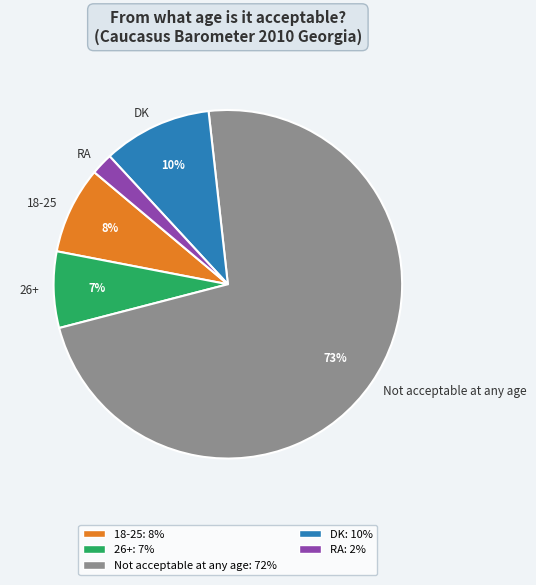

To the nearest percent, what is the average slice percentage?

20%